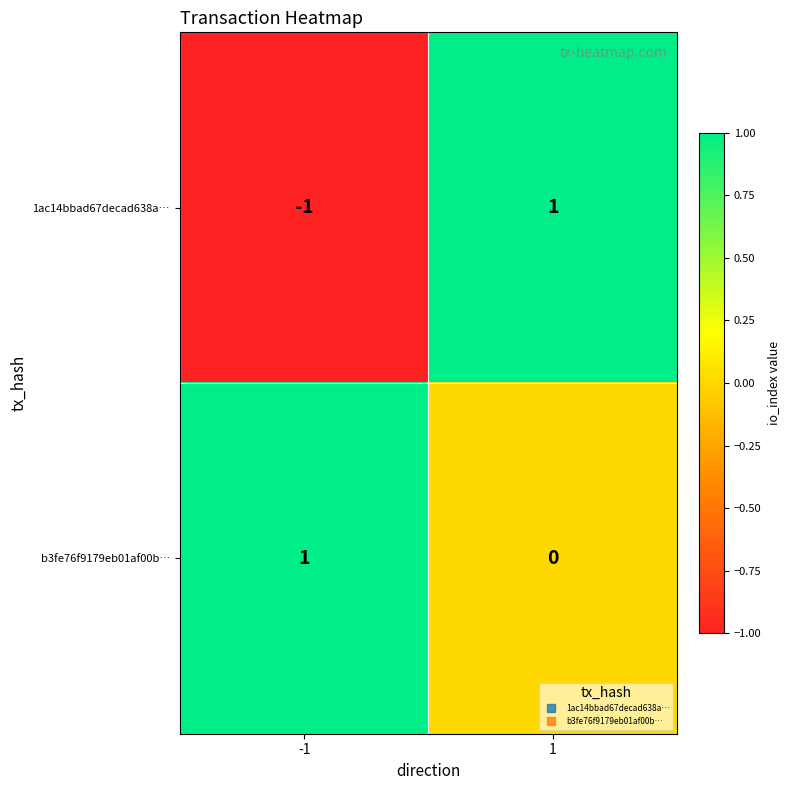

What is the spread (max minus min) of values at 1?

1